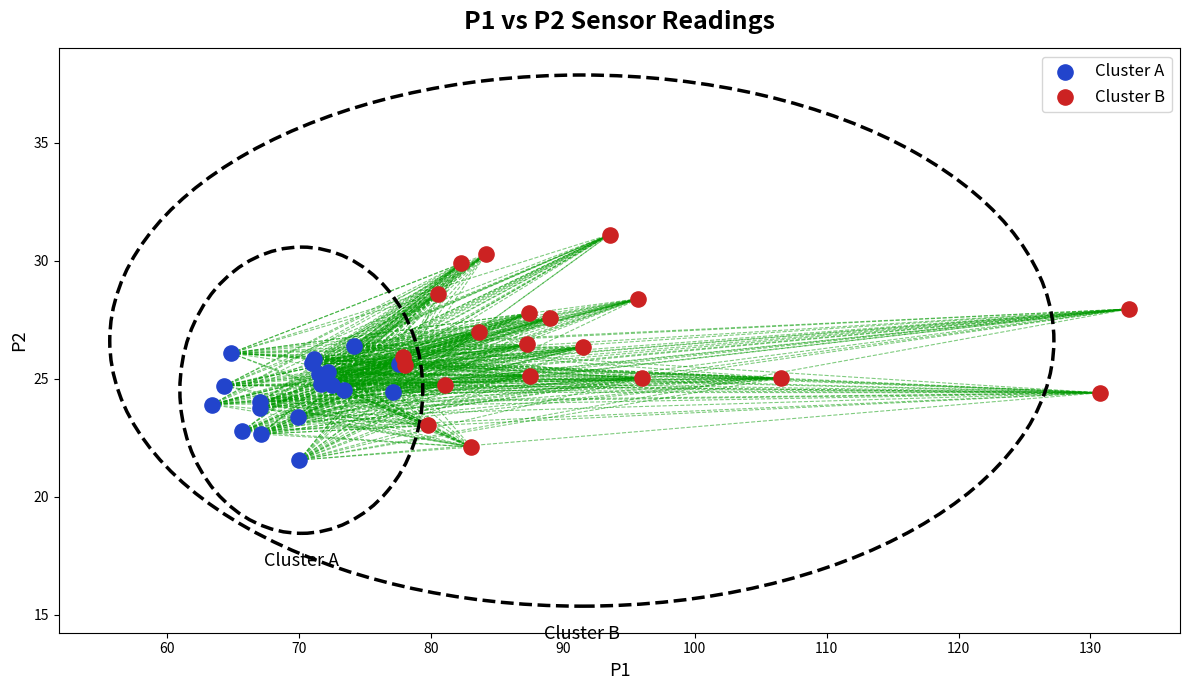

Which series contains the highest Y value?

Cluster B